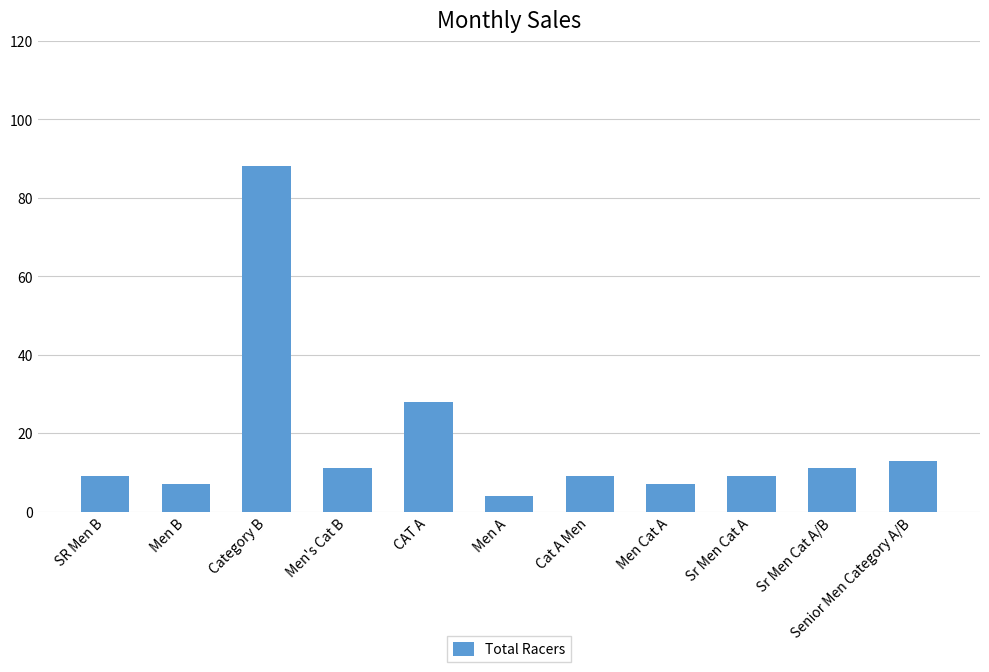

Reading left to right, transcribe all the data shown in this chart.

SR Men B=9	Men B=7	Category B=88	Men's Cat B=11	CAT A=28	Men A=4	Cat A Men=9	Men Cat A=7	Sr Men Cat A=9	Sr Men Cat A/B=11	Senior Men Category A/B=13